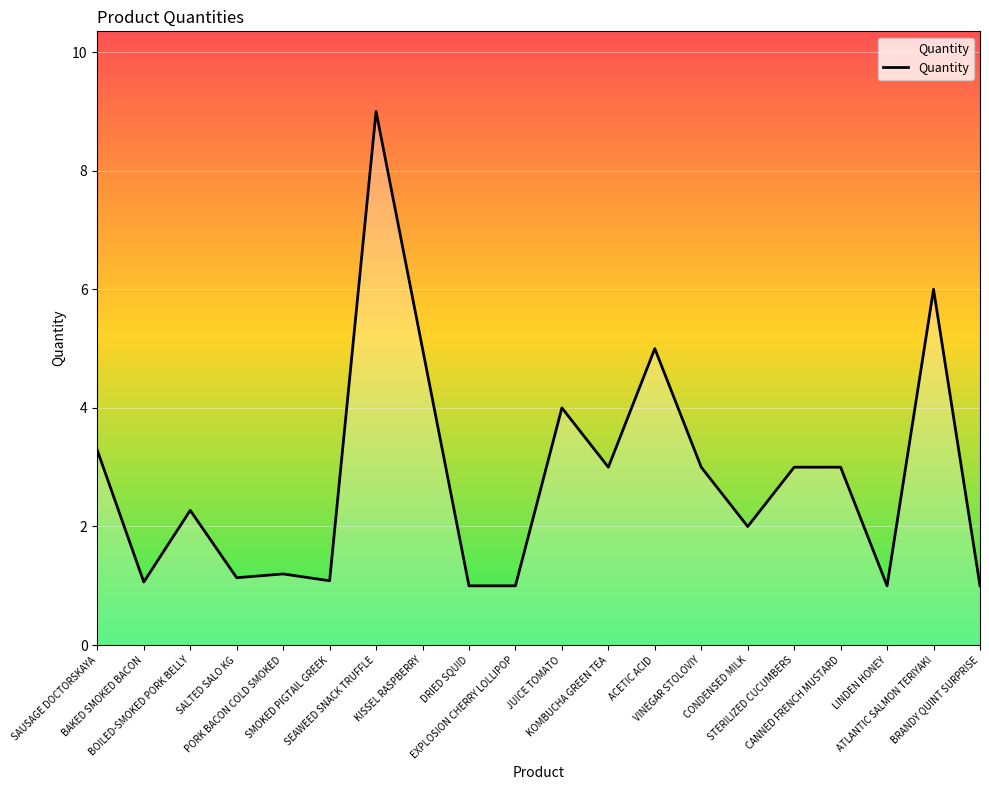

What is the ratio of the value at SEAWEED SNACK TRUFFLE to the value at SMOKED PIGTAIL GREEK?

8.3